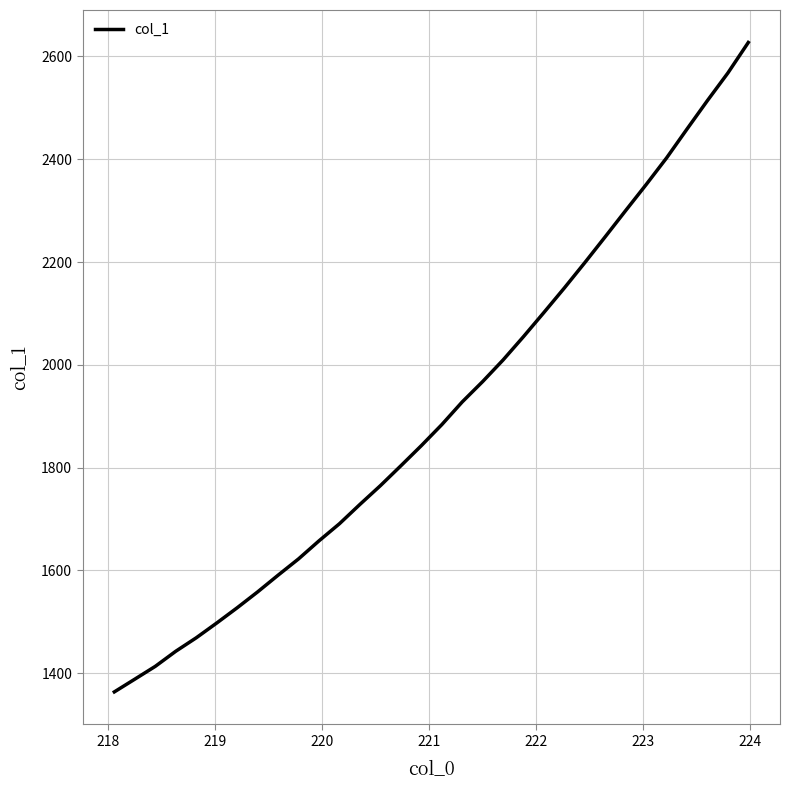

What is the greatest value displayed?

2627.3